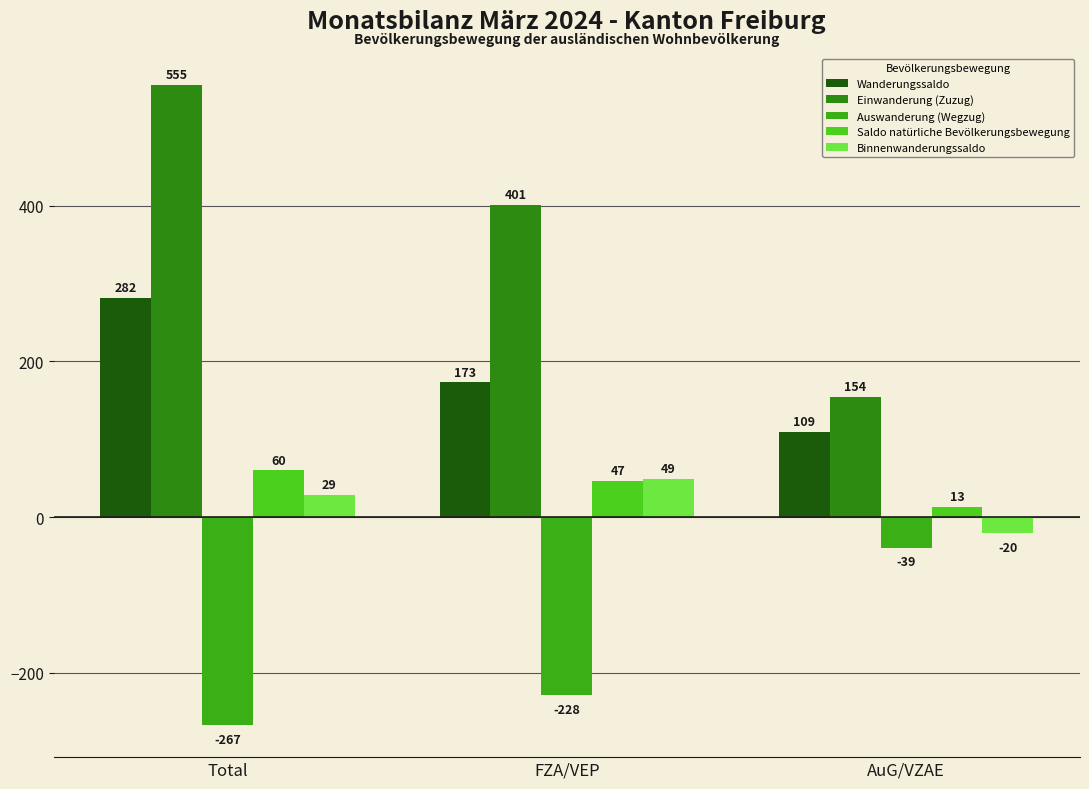

Count the Auswanderung (Wegzug) values in the range -267 to -39.

3